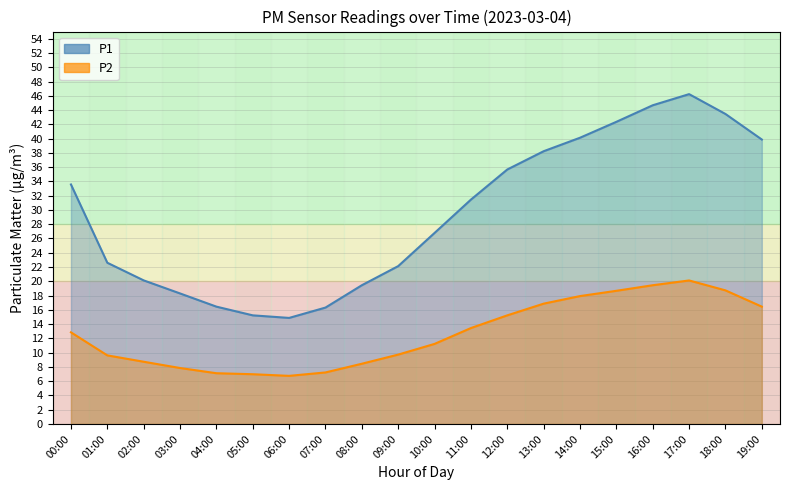

What is the highest value of the P1 series?

46.2